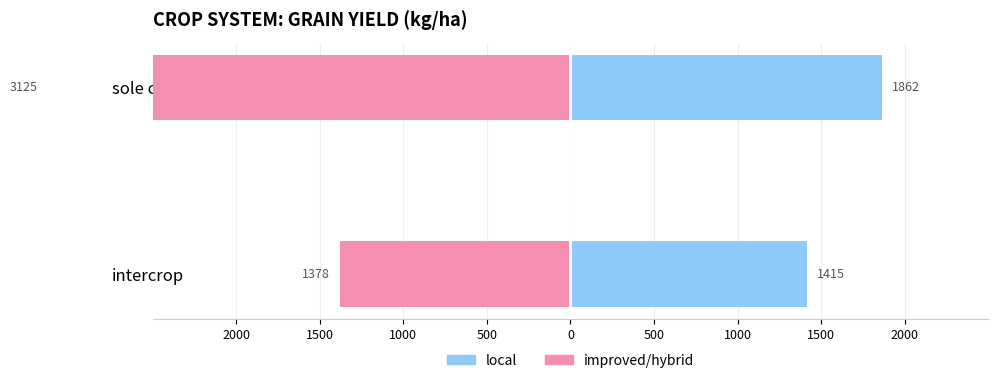

Is the value of local at intercrop greater than the value of improved/hybrid at sole crop?

Yes